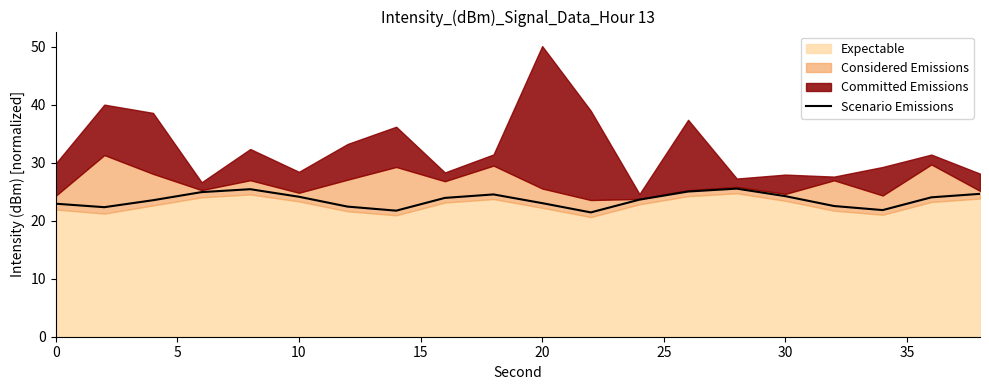

What is the maximum value for Scenario Emissions?

25.5